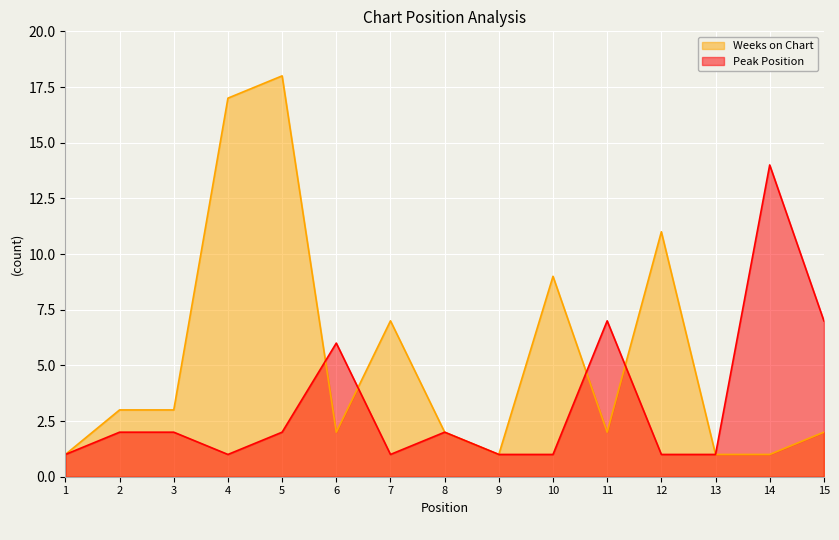

The Peak Position series shows 1 at 12. True or false?

True